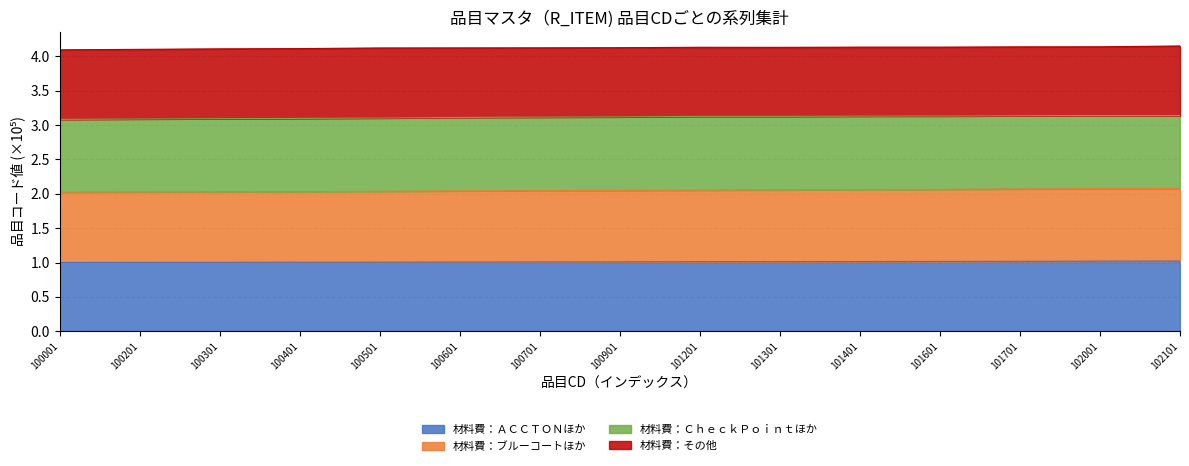

Which series has the widest spread of values?

材料費：ブルーコートほか